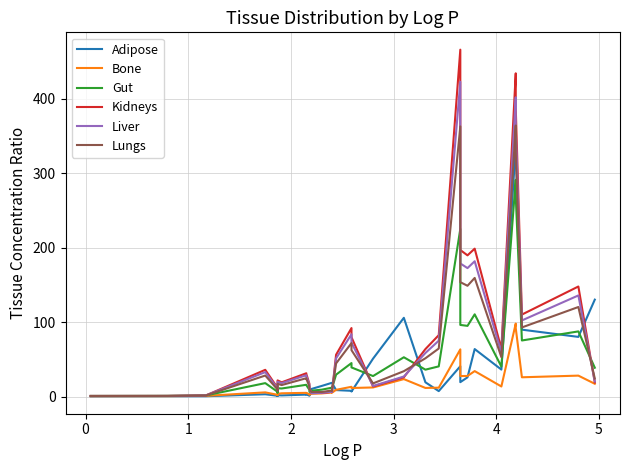

What is the value of the Adipose point at the 11th from the left?

2.6